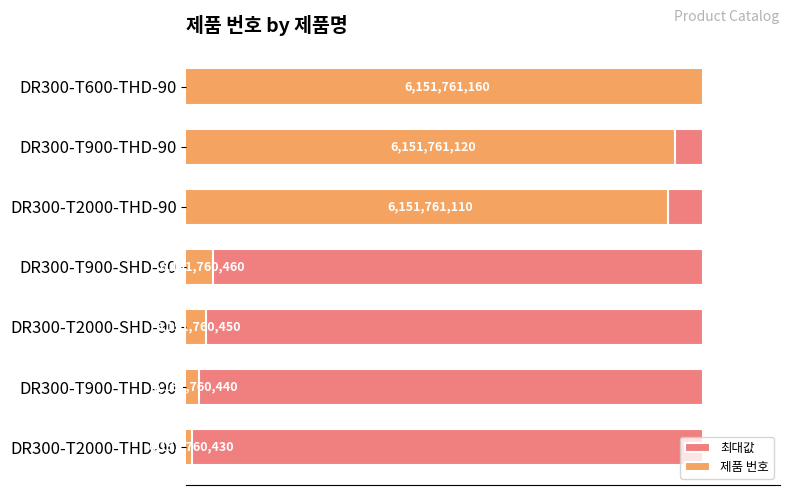

Which series changed the most between 400 and 700?

제품 번호